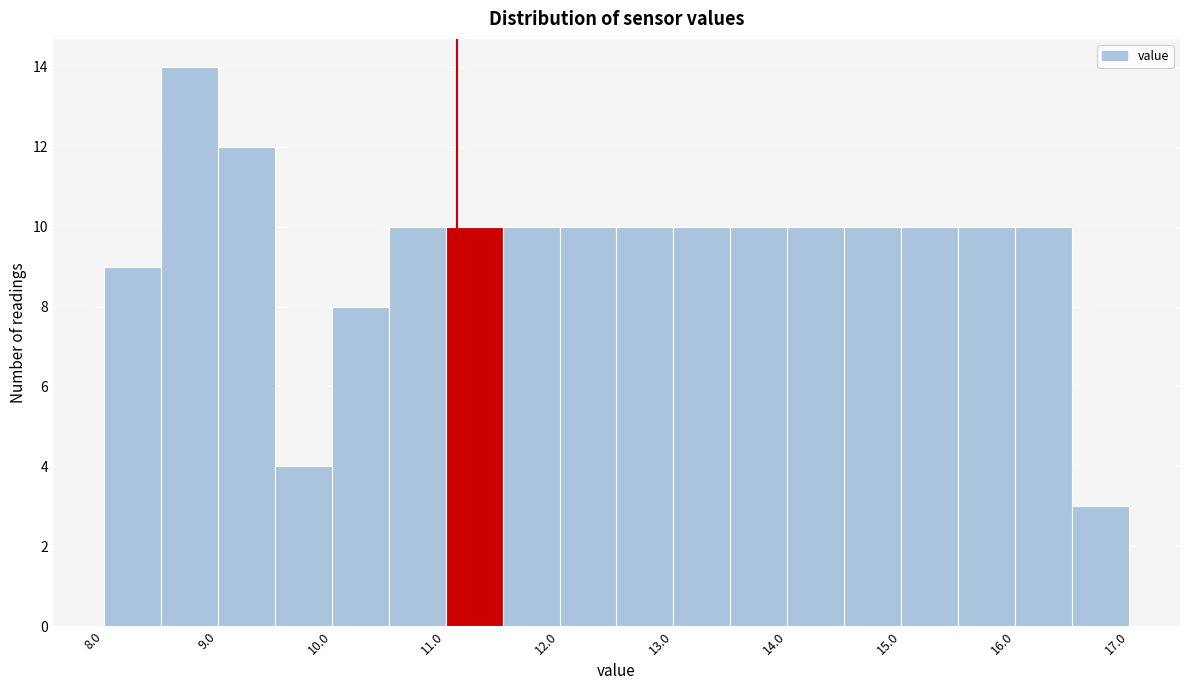

Reading left to right, list every bar in this chart as the range it spans on the x-axis followed by its height. The values are not printed on the chart, so give them approximately, as read against the axis.

8.0 to 8.5: 9
8.5 to 9.0: 14
9.0 to 9.5: 12
9.5 to 10.0: 4
10.0 to 10.5: 8
10.5 to 11.0: 10
11.0 to 11.5: 10
11.5 to 12.0: 10
12.0 to 12.5: 10
12.5 to 13.0: 10
13.0 to 13.5: 10
13.5 to 14.0: 10
14.0 to 14.5: 10
14.5 to 15.0: 10
15.0 to 15.5: 10
15.5 to 16.0: 10
16.0 to 16.5: 10
16.5 to 17.0: 3